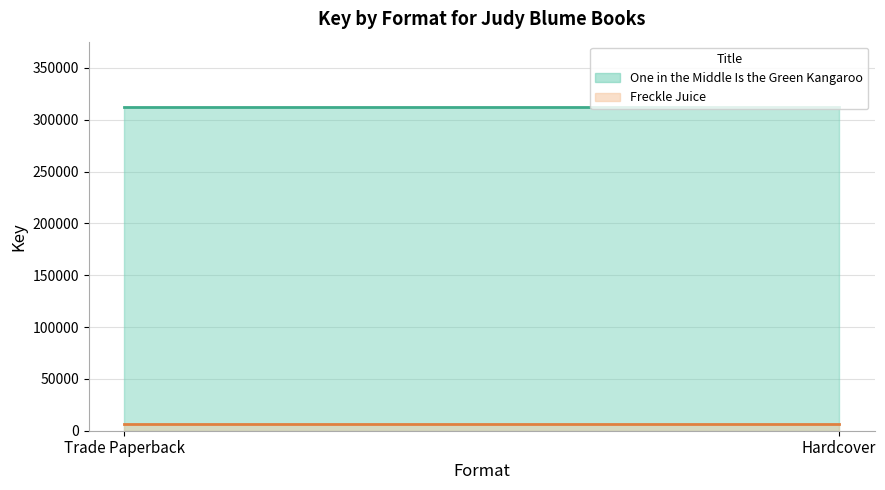

What are all the series names shown in the legend?

One in the Middle Is the Green Kangaroo, Freckle Juice